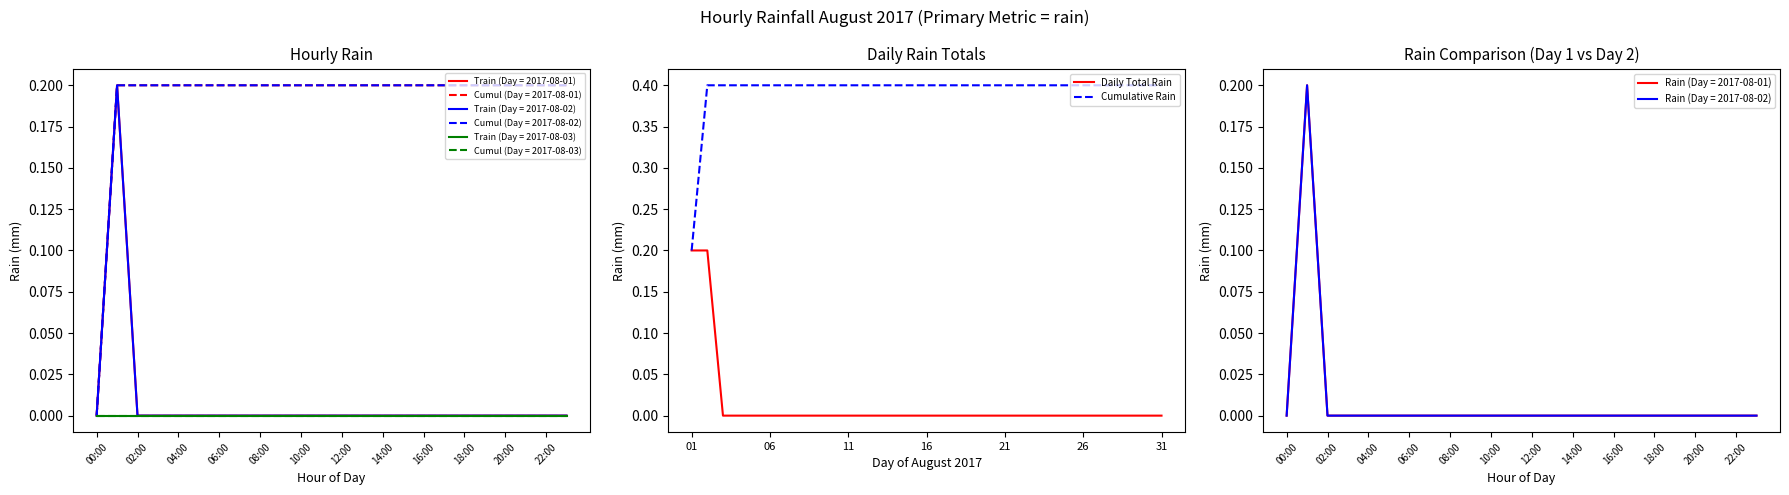

What are all the series names shown in the legend?

Daily Total Rain, Cumulative Rain